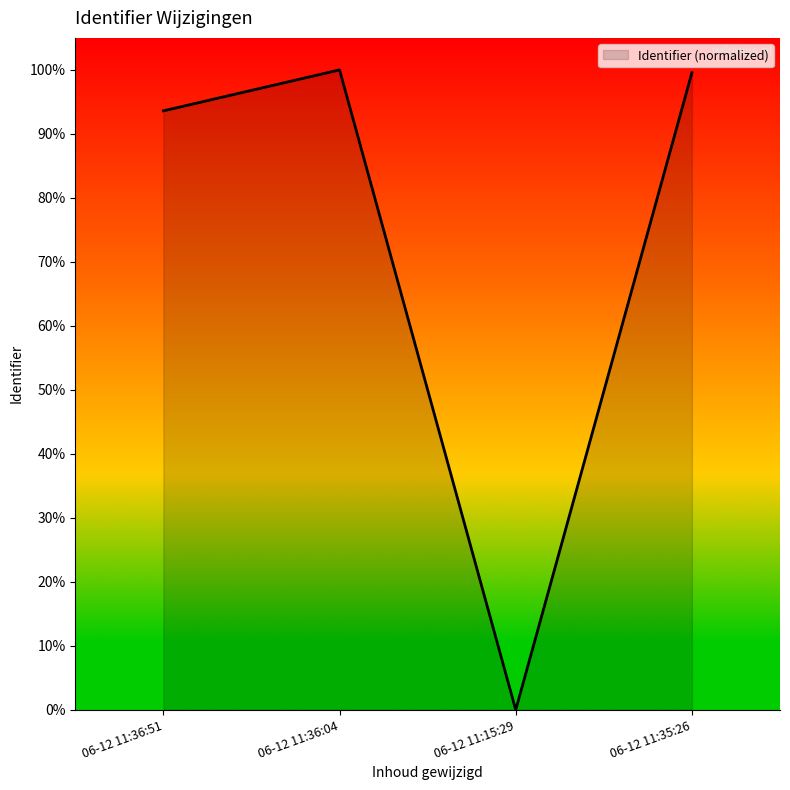

Is this an area chart (filled region under the line)?

Yes